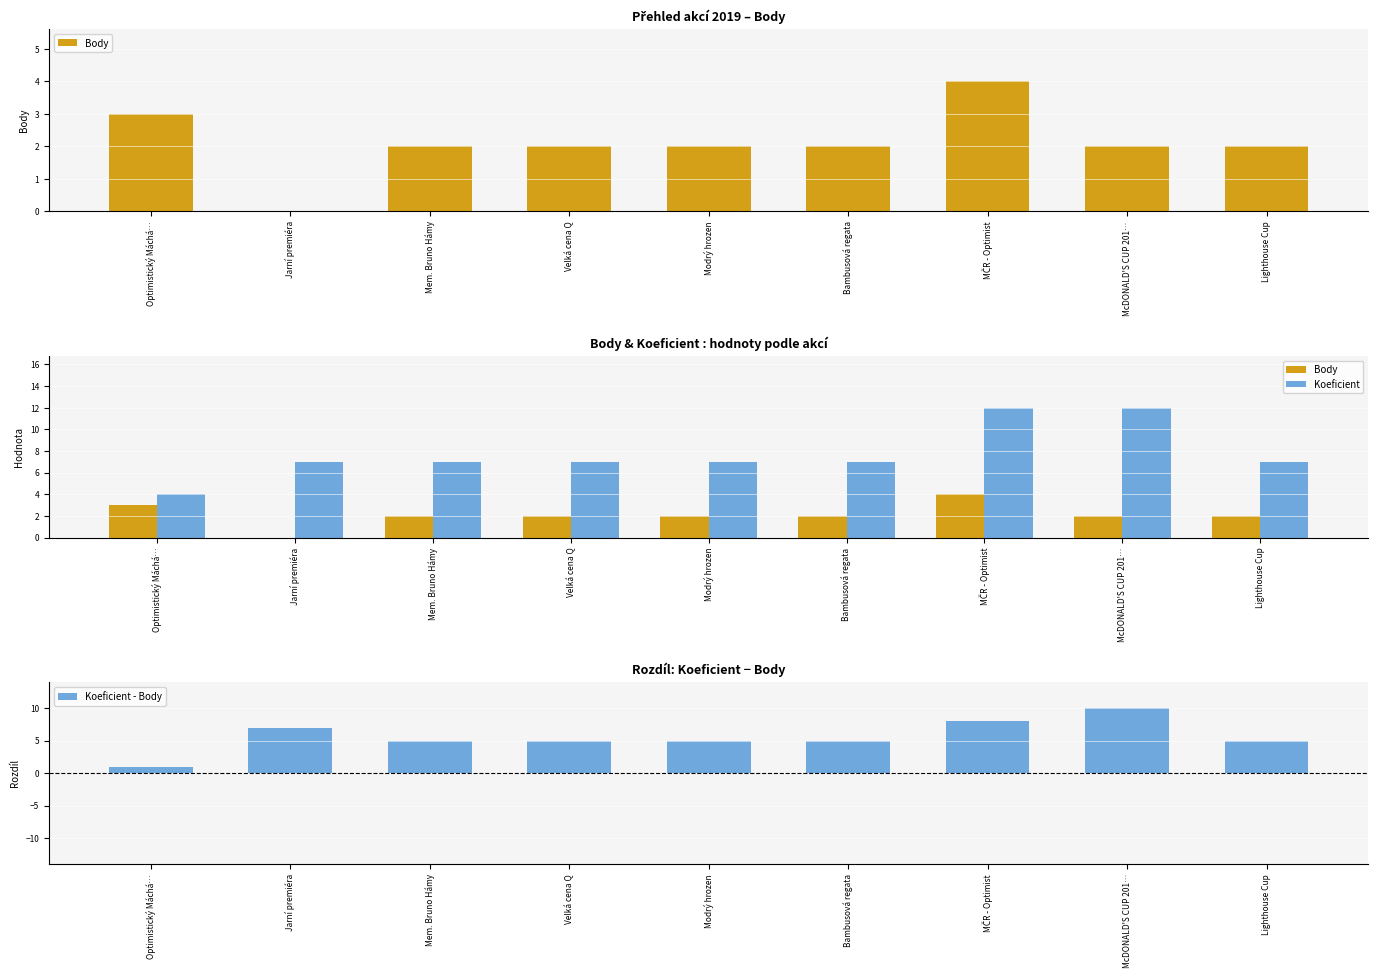

Rank the series by their average value, from lowest to highest.

Body, Koeficient - Body, Koeficient